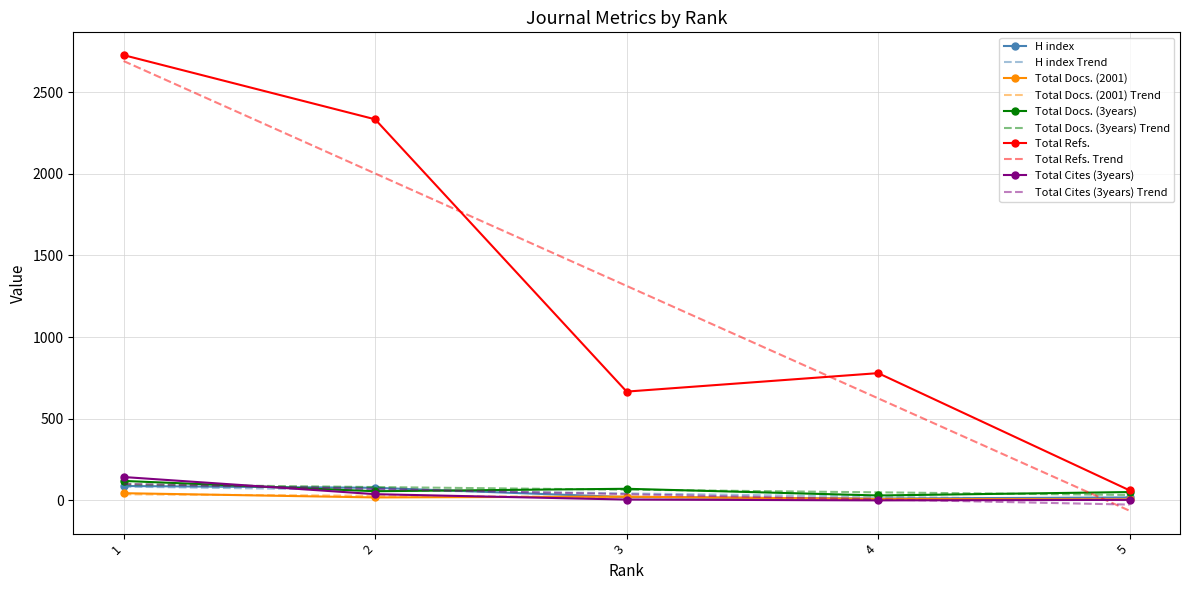

At how many categories does at least one series exceed 894?

2